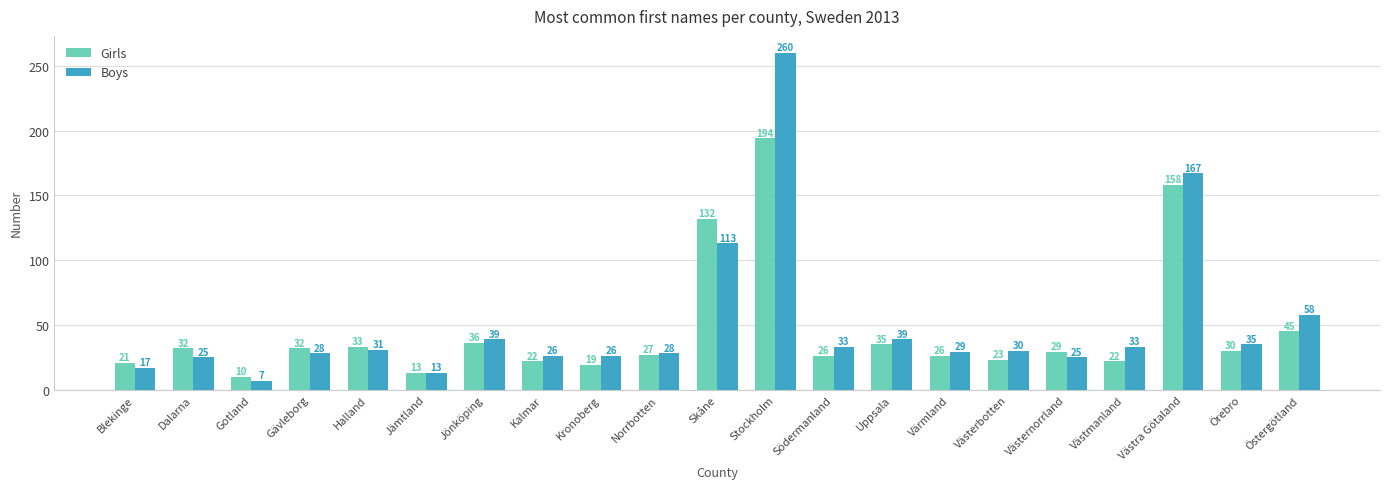

How many bars are there in each group?

2